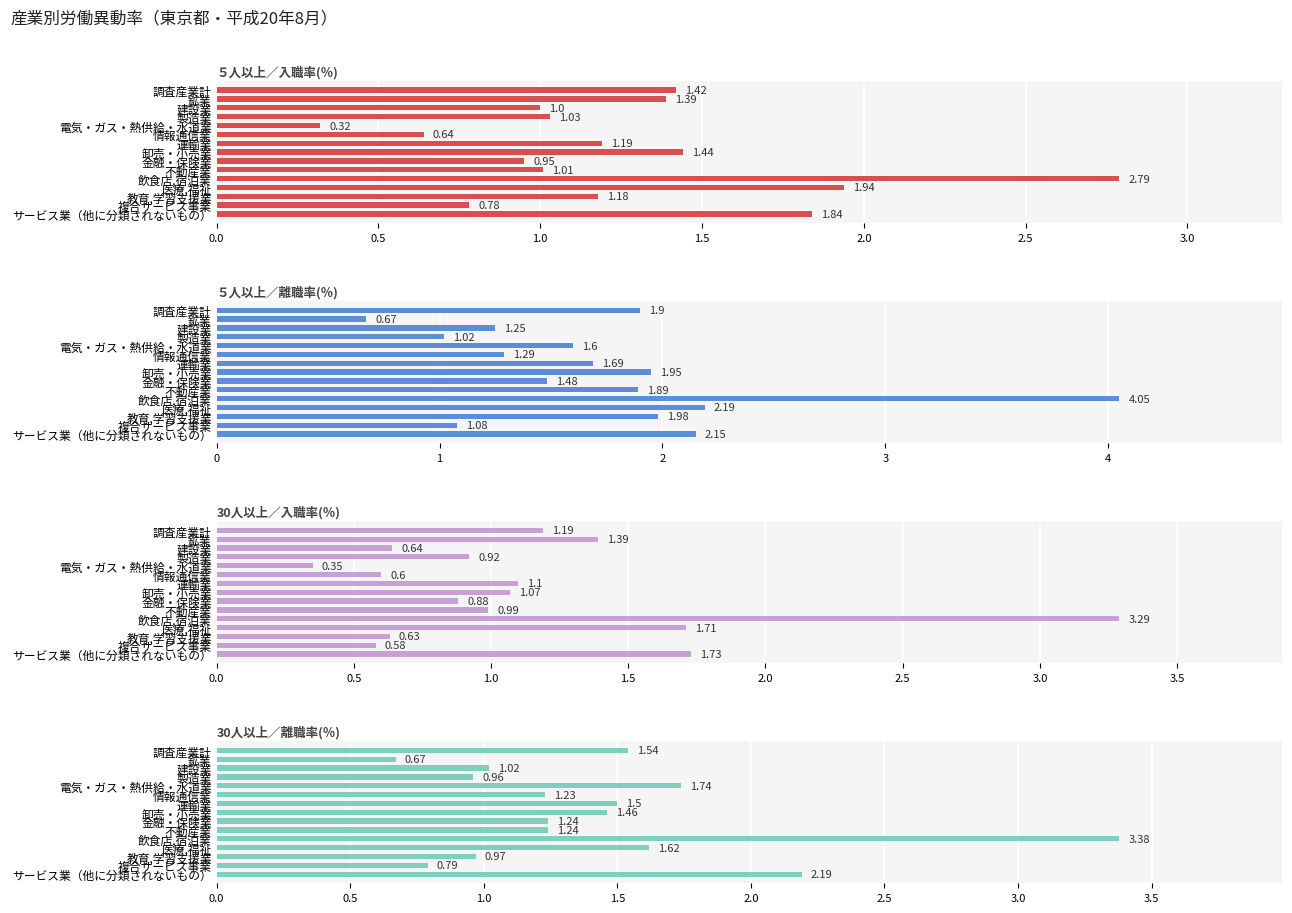

What is the sum of the ５人以上／離職率(％) values at 不動産業 and 複合サービス事業?

3.0